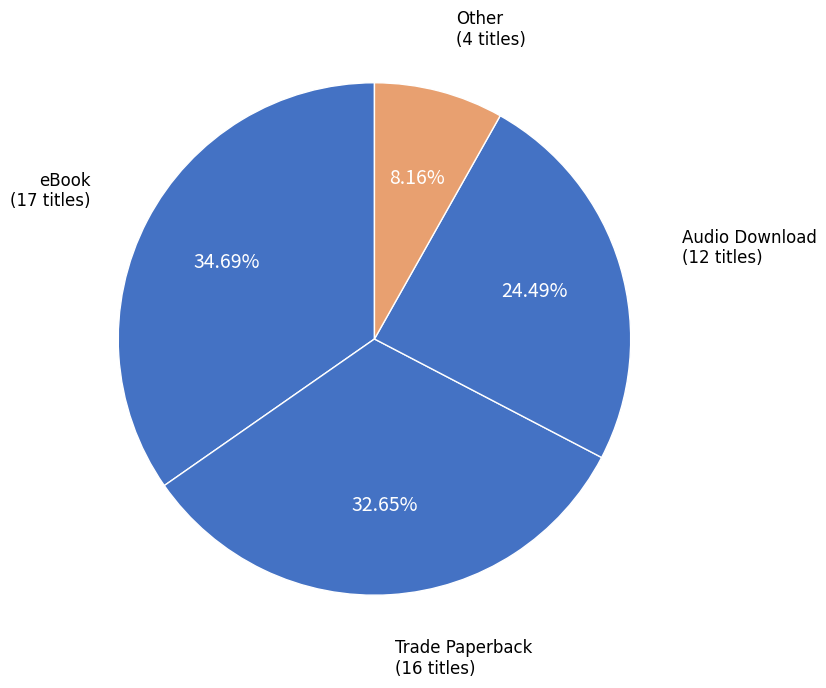

Do Trade Paperback and Audio Download together represent more than half of the pie?

Yes